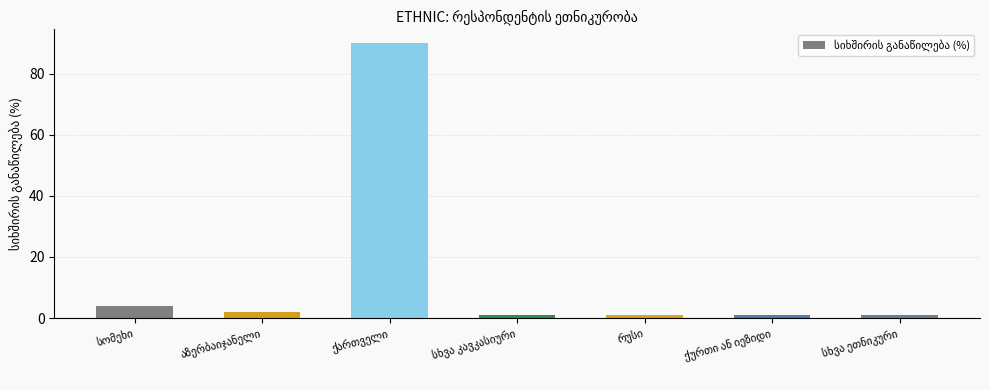

How many series are shown in this chart?

1